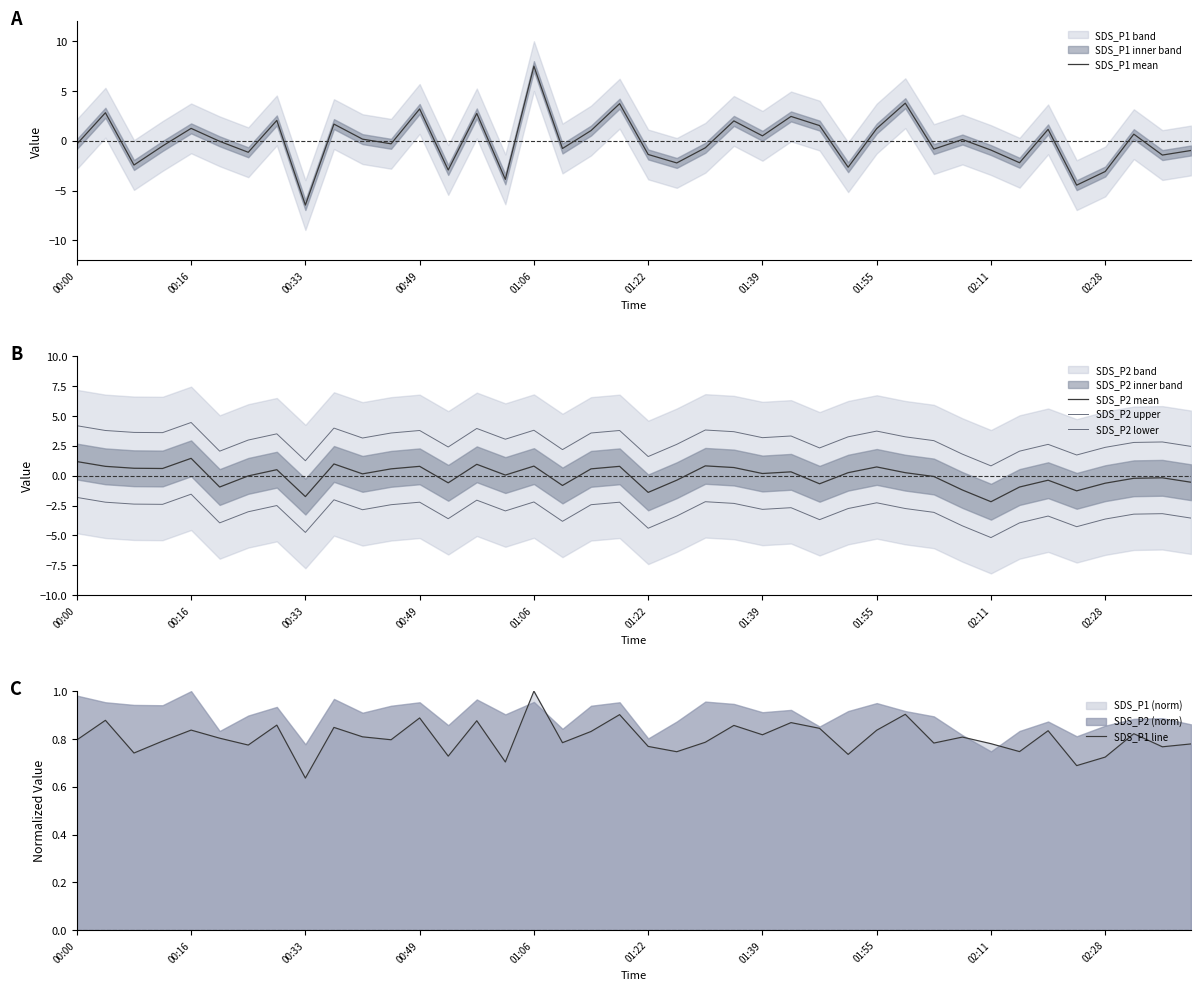

The SDS_P1 mean series shows 1.2 at 01:55. True or false?

True